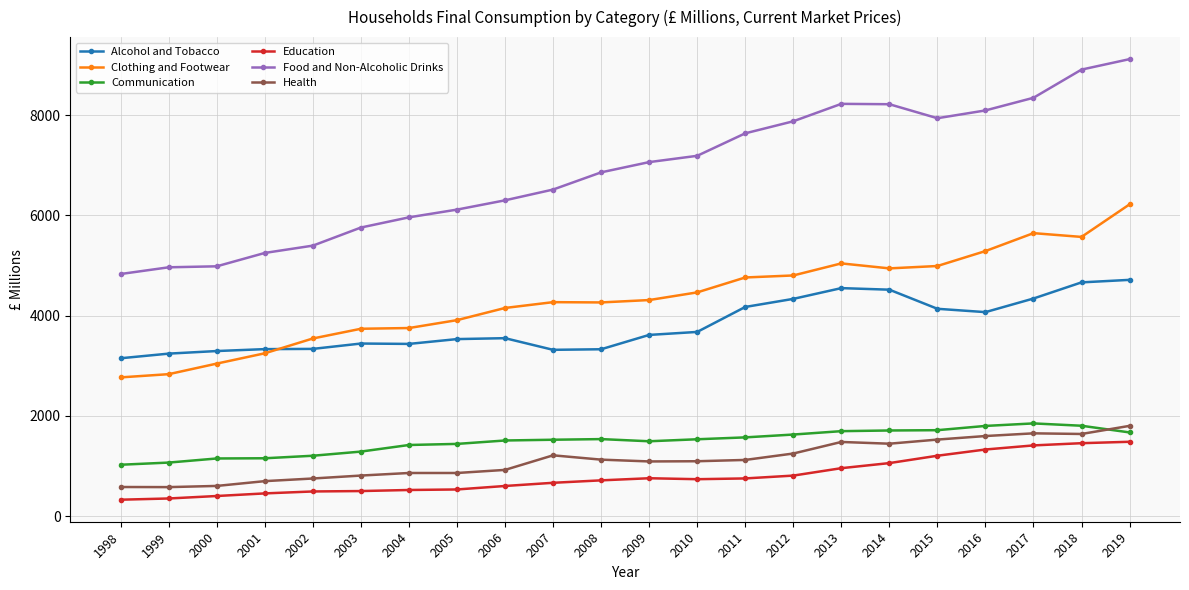

What is the difference between the highest and lowest values at 2003?

5258.7